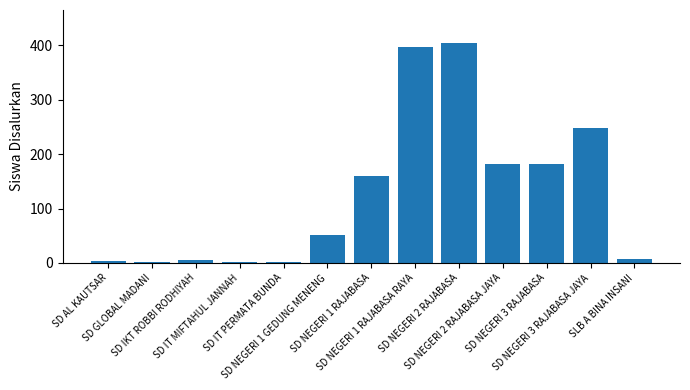

What is the sum of all values?

1642